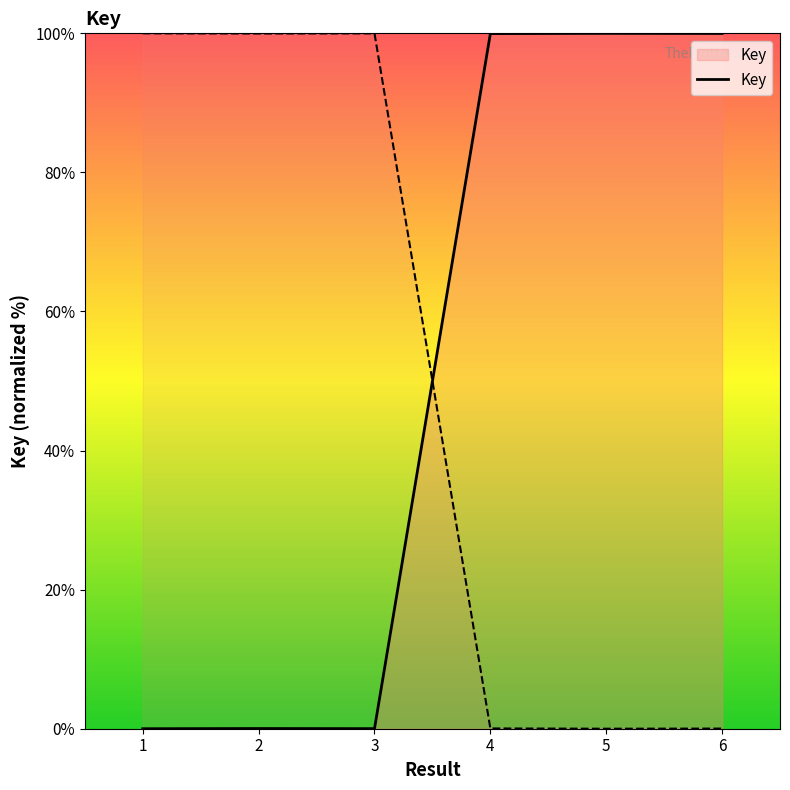

Is it true that the value at 5 is 175.3?

False